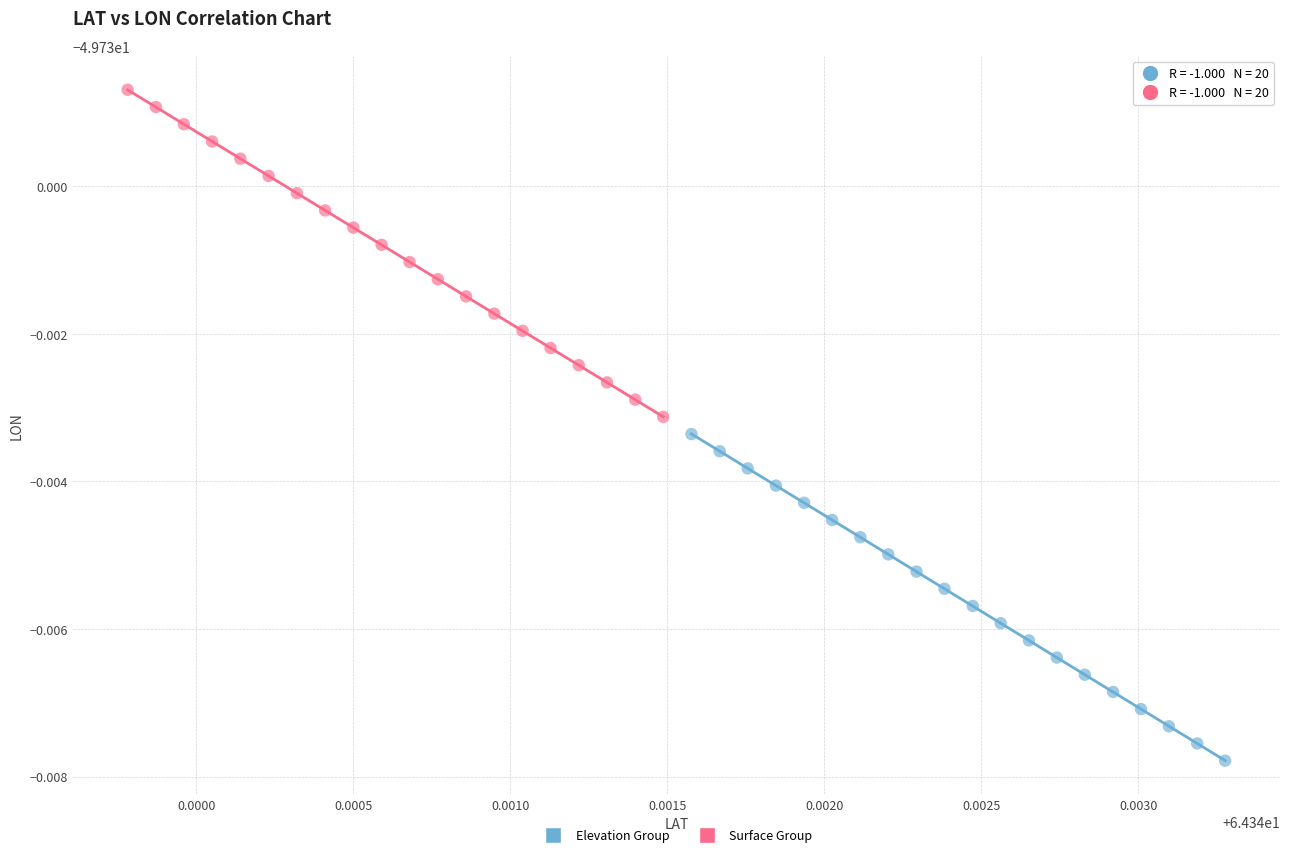

What are all the series names shown in the legend?

Elevation Group, Surface Group